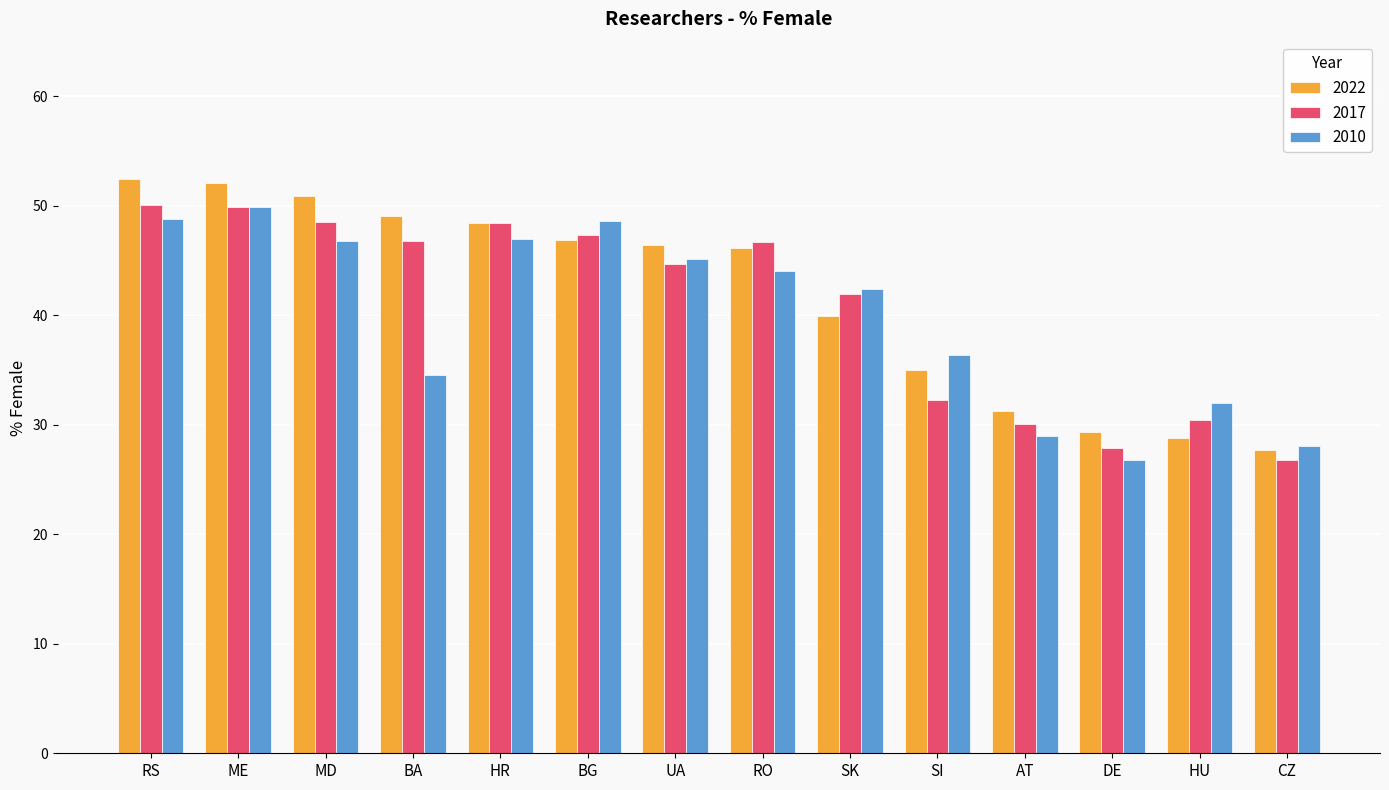

Is the value of 2022 at RS greater than the value of 2010 at DE?

Yes